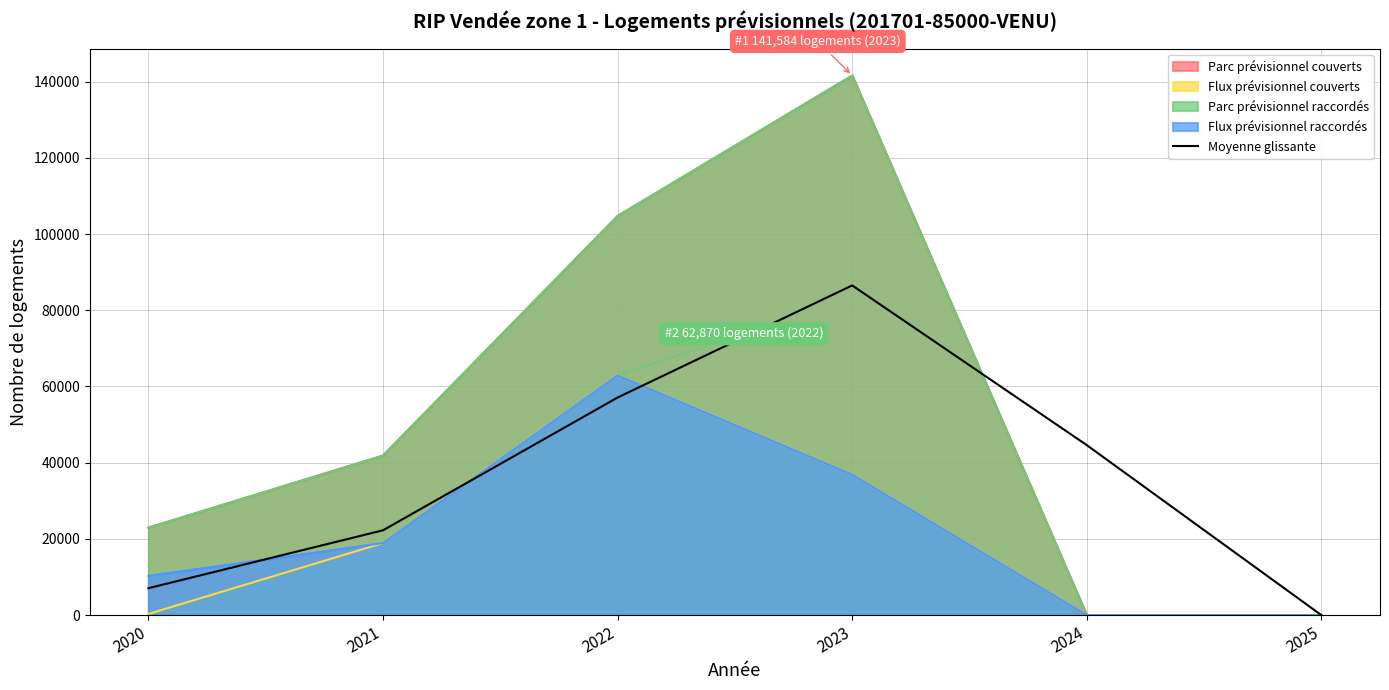

How many values are below 44608?

3